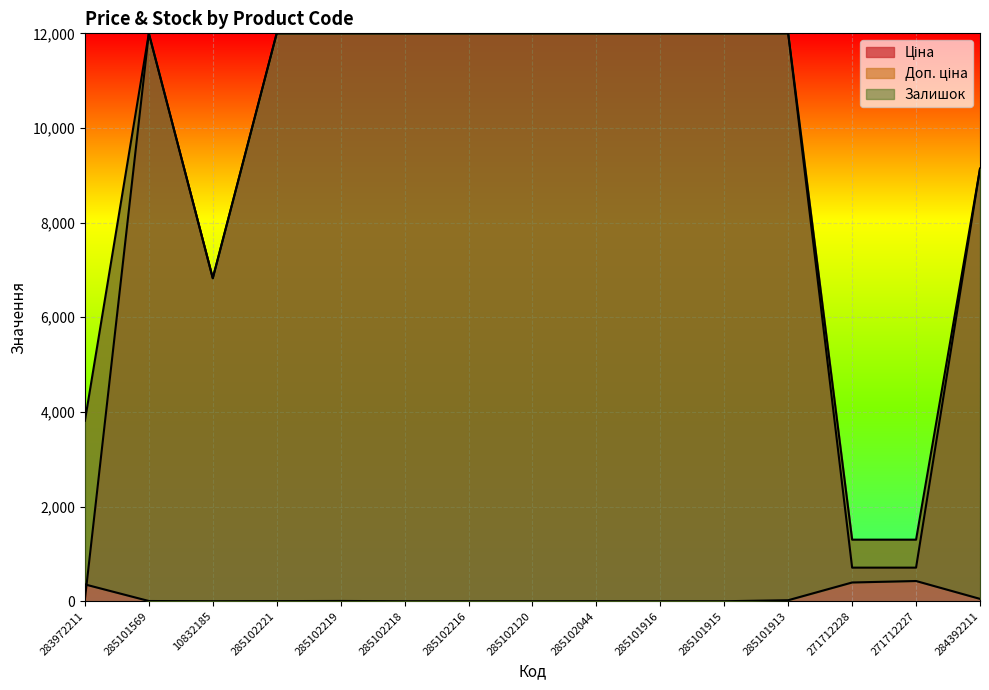

The Доп. ціна series shows 19704.6 at 285101915. True or false?

False